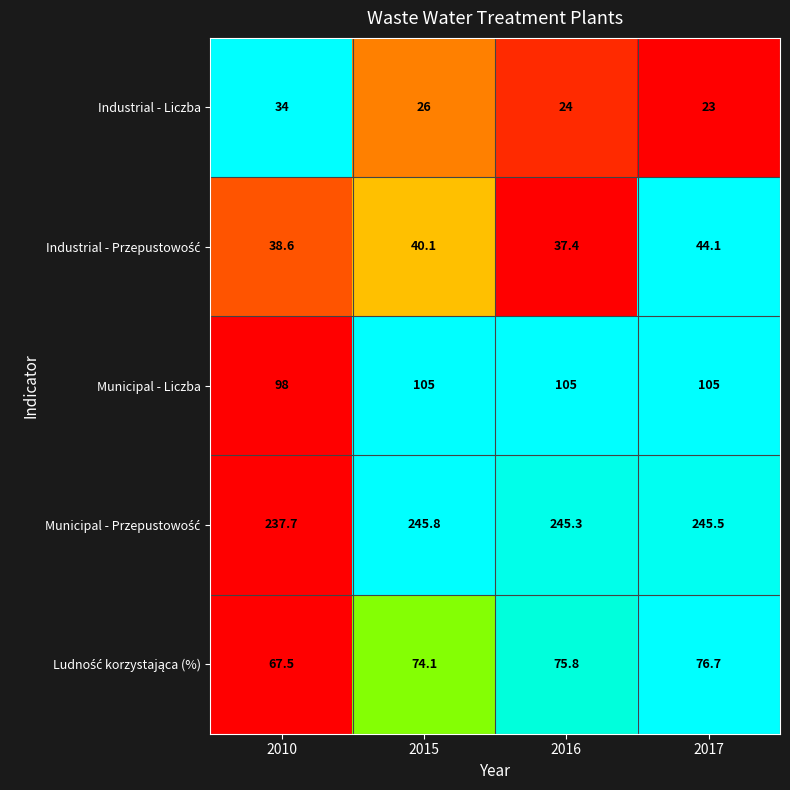

What is the spread (max minus min) of values at 2017?

222.5